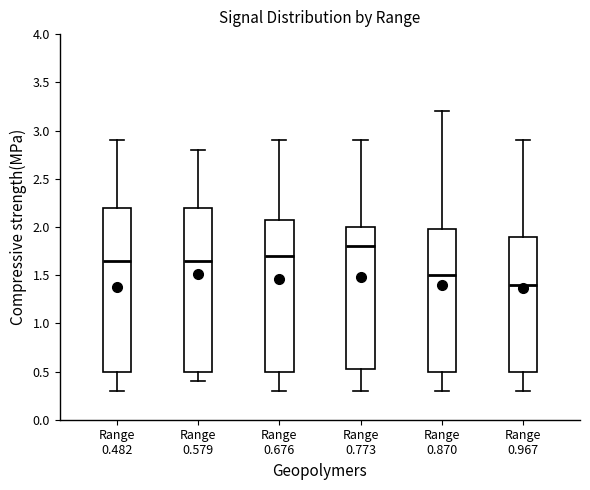

Reading left to right, transcribe this box plot: for each box, give where its median line is, the range the box spans, and where its two whiskers end, as read against the y-axis. The values are not printed on the chart, so give them approximately, as read against the axis.

Range 0.482: median 1.65, box 0.50 to 2.20, whiskers 0.30 to 2.90
Range 0.579: median 1.65, box 0.50 to 2.20, whiskers 0.40 to 2.80
Range 0.676: median 1.70, box 0.50 to 2.10, whiskers 0.30 to 2.90
Range 0.773: median 1.80, box 0.55 to 2.00, whiskers 0.30 to 2.90
Range 0.870: median 1.50, box 0.50 to 2.00, whiskers 0.30 to 3.20
Range 0.967: median 1.40, box 0.50 to 1.90, whiskers 0.30 to 2.90